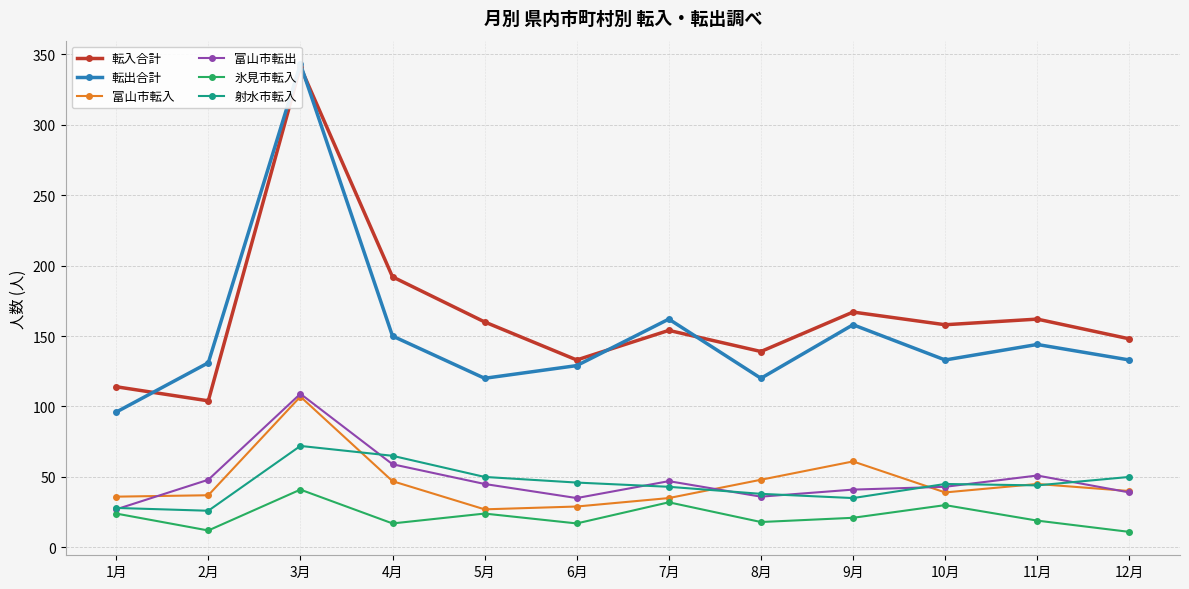

Reading left to right, what are all the values shown in this chart?

転入合計: 114	104	341	192	160	133	154	139	167	158	162	148
転出合計: 96	131	343	150	120	129	162	120	158	133	144	133
富山市転入: 36	37	107	47	27	29	35	48	61	39	45	40
富山市転出: 27	48	109	59	45	35	47	36	41	43	51	39
氷見市転入: 24	12	41	17	24	17	32	18	21	30	19	11
射水市転入: 28	26	72	65	50	46	43	38	35	45	44	50